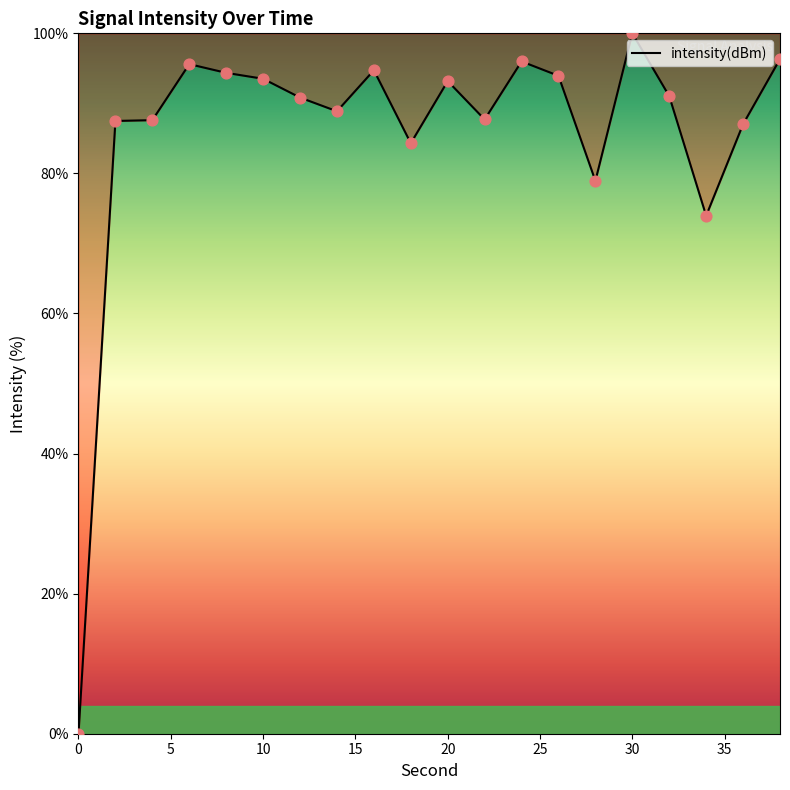

What is the greatest value displayed?

100.0